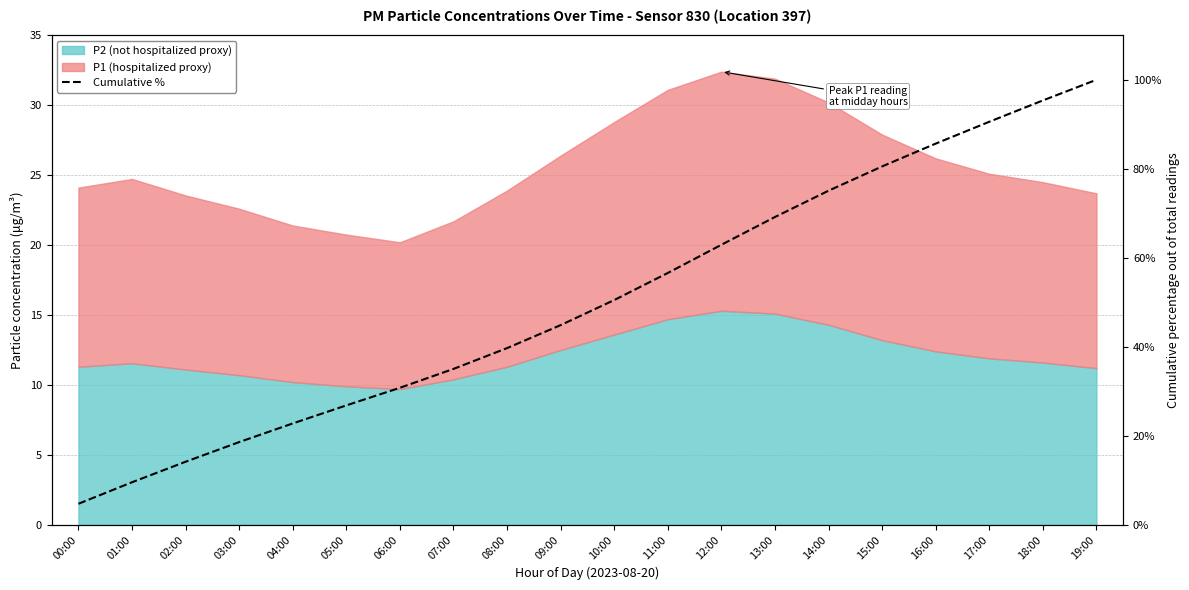

Which has a higher value, 08:00 or 18:00?

18:00